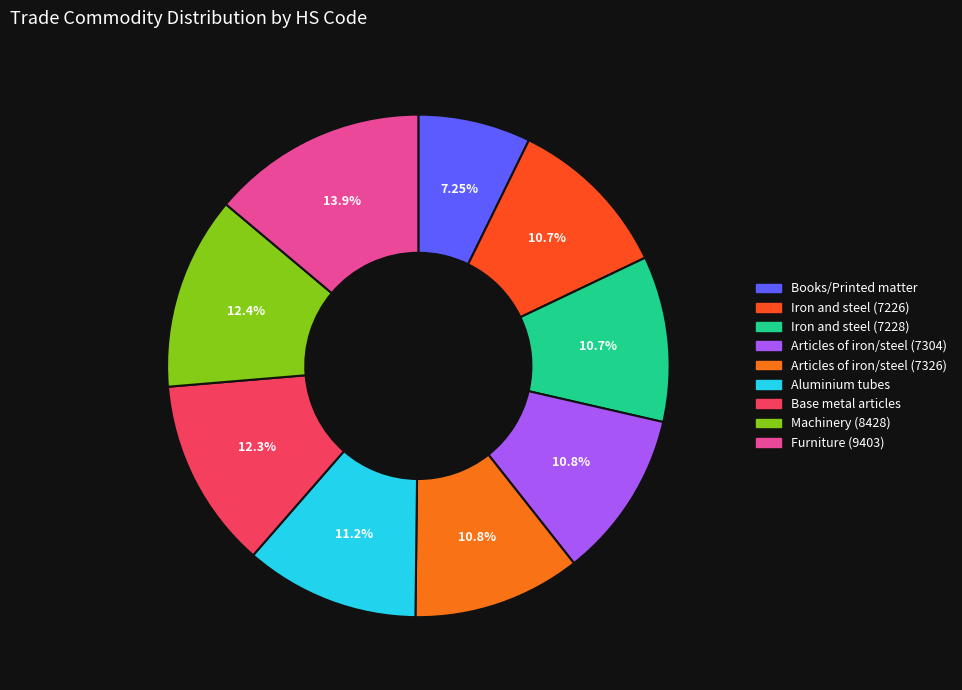

Is it true that Books/Printed matter is 1% of the pie?

False